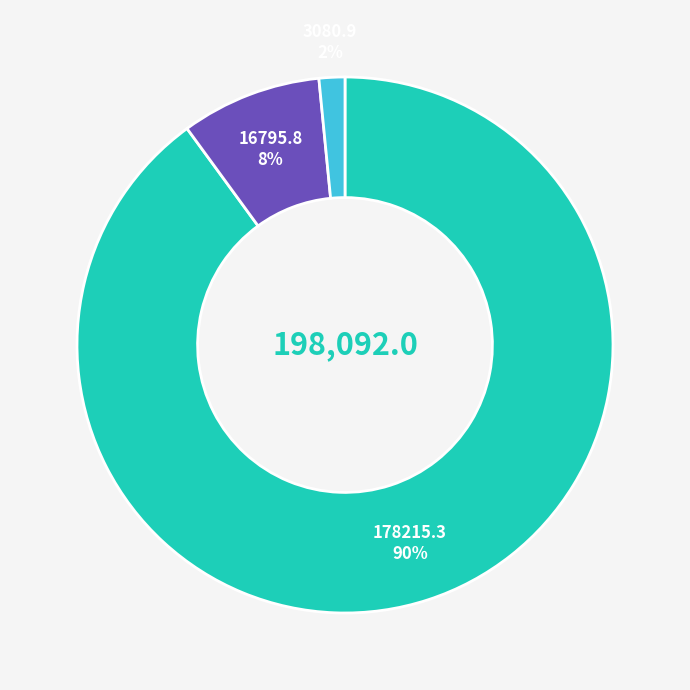

Is there any slice that represents more than half of the pie?

Yes